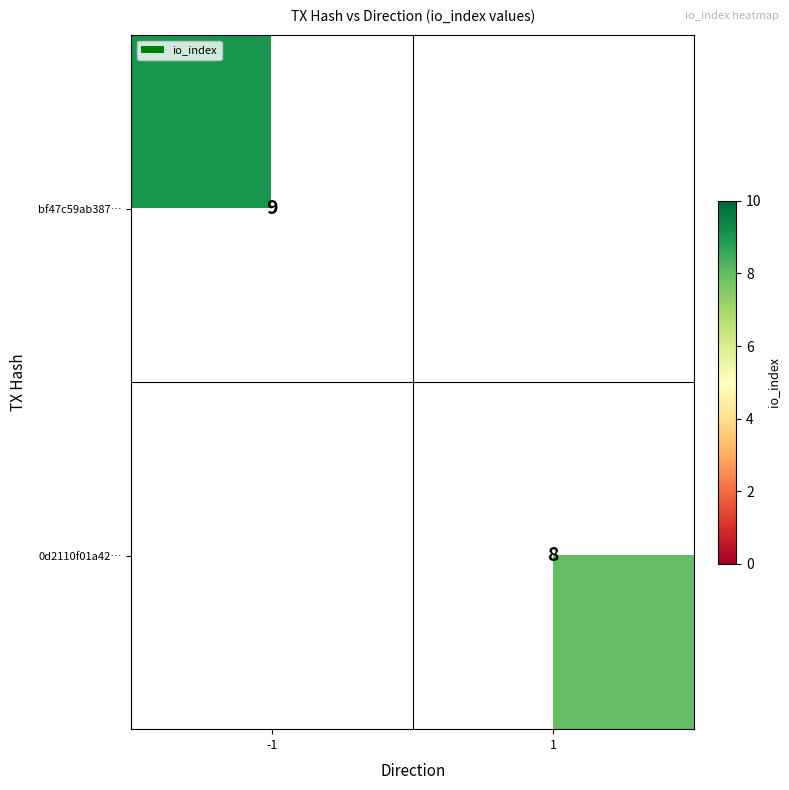

True or false: bf47c59ab387… has a value of 9 at -1.

True